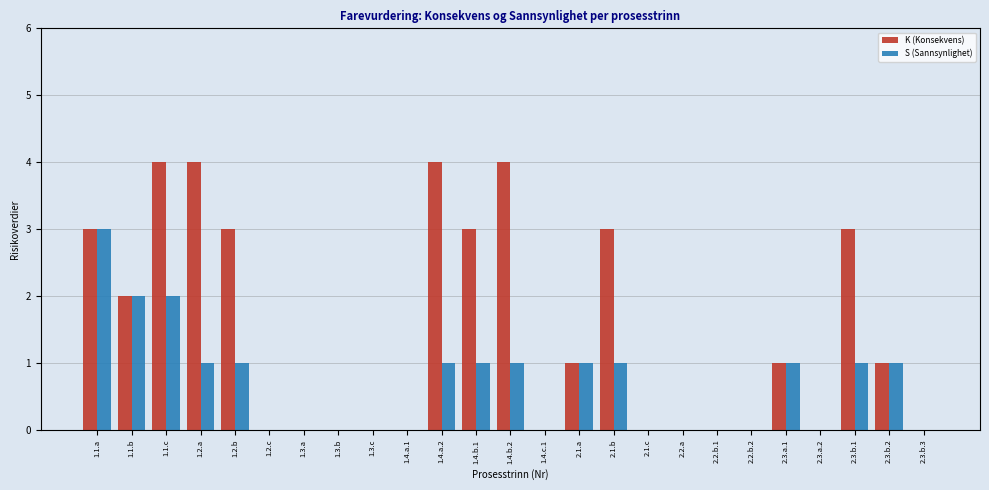

What is the greatest value displayed?

4